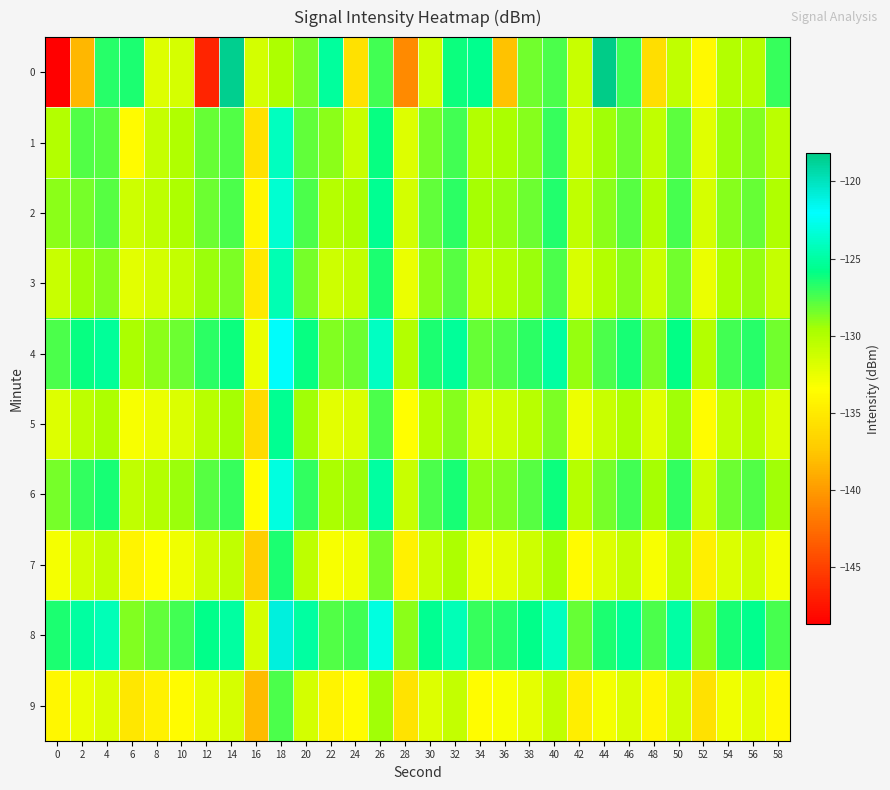

At 56, list the series in order from smallest to largest.

9, 7, 5, 0, 3, 1, 2, 6, 4, 8